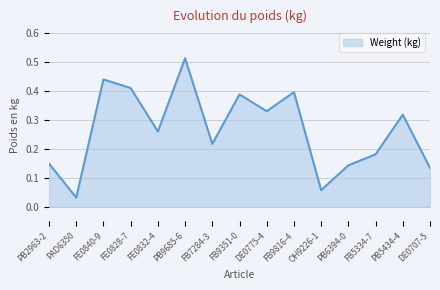

What is the change in value from FB9816-4 to OH9226-1?

-0.3